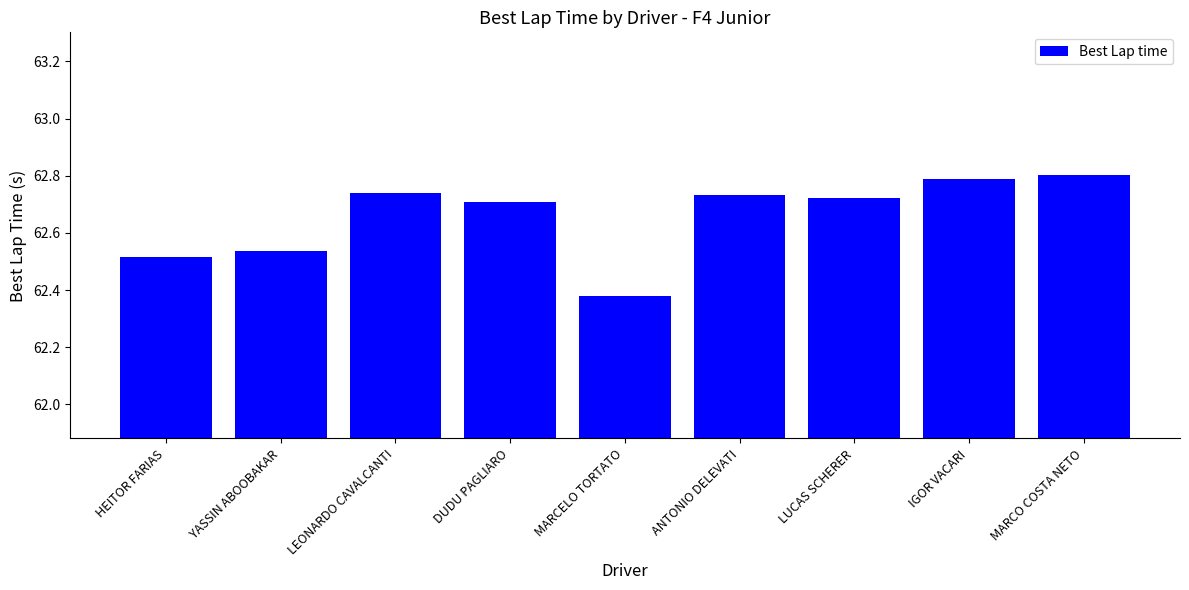

What is the difference between the values at MARCELO TORTATO and ANTONIO DELEVATI?

0.4